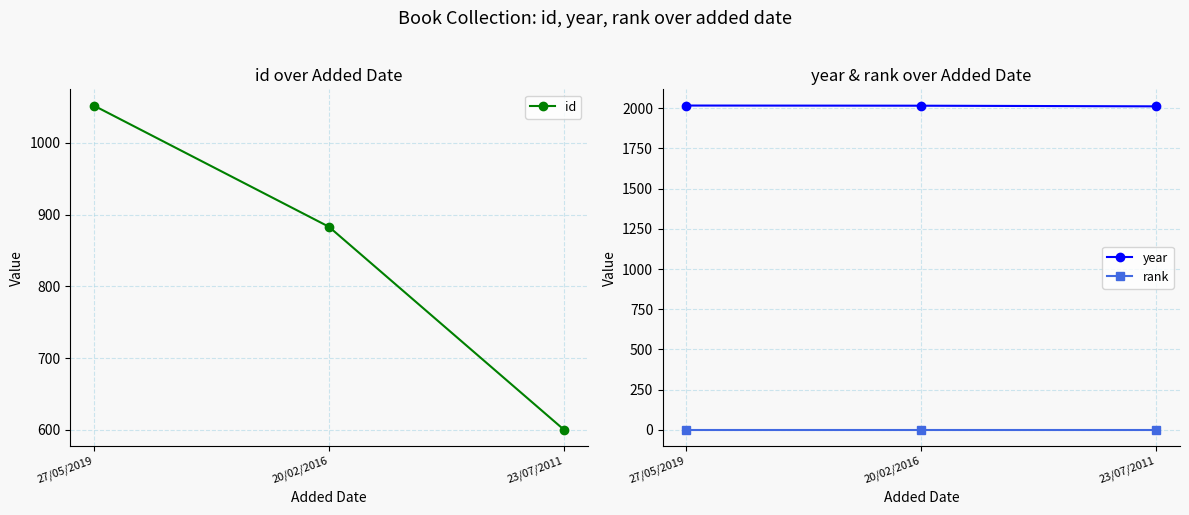

What is the average value of the rank series?

1